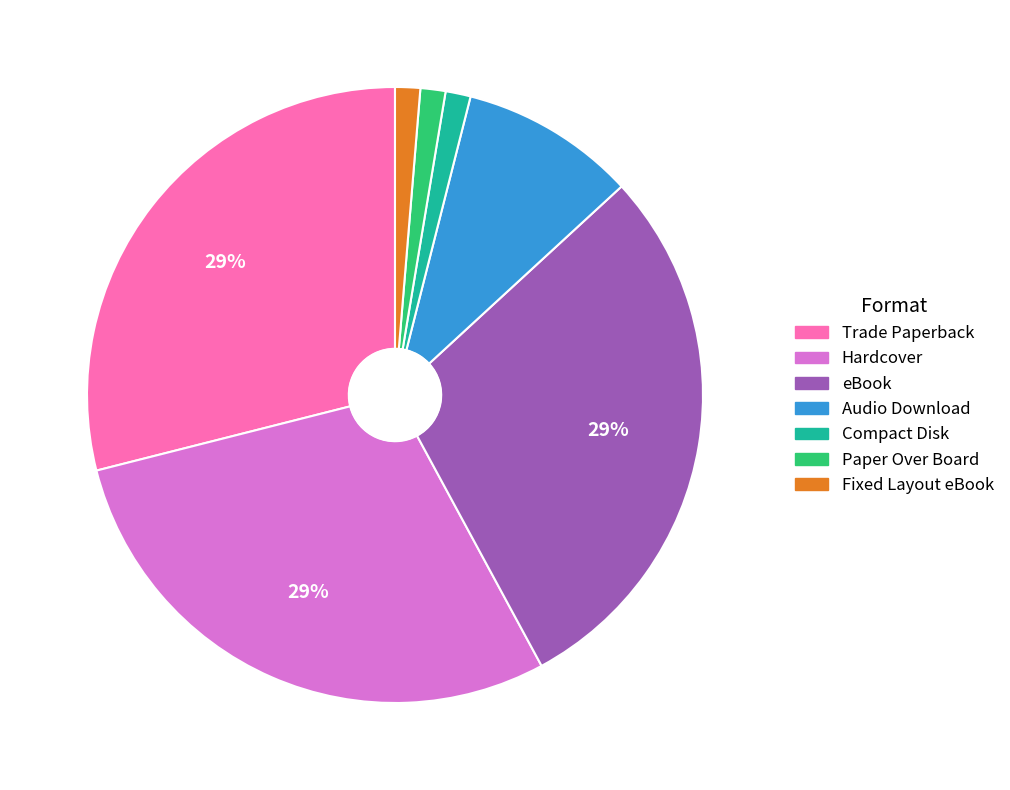

Does any single category account for the majority?

No